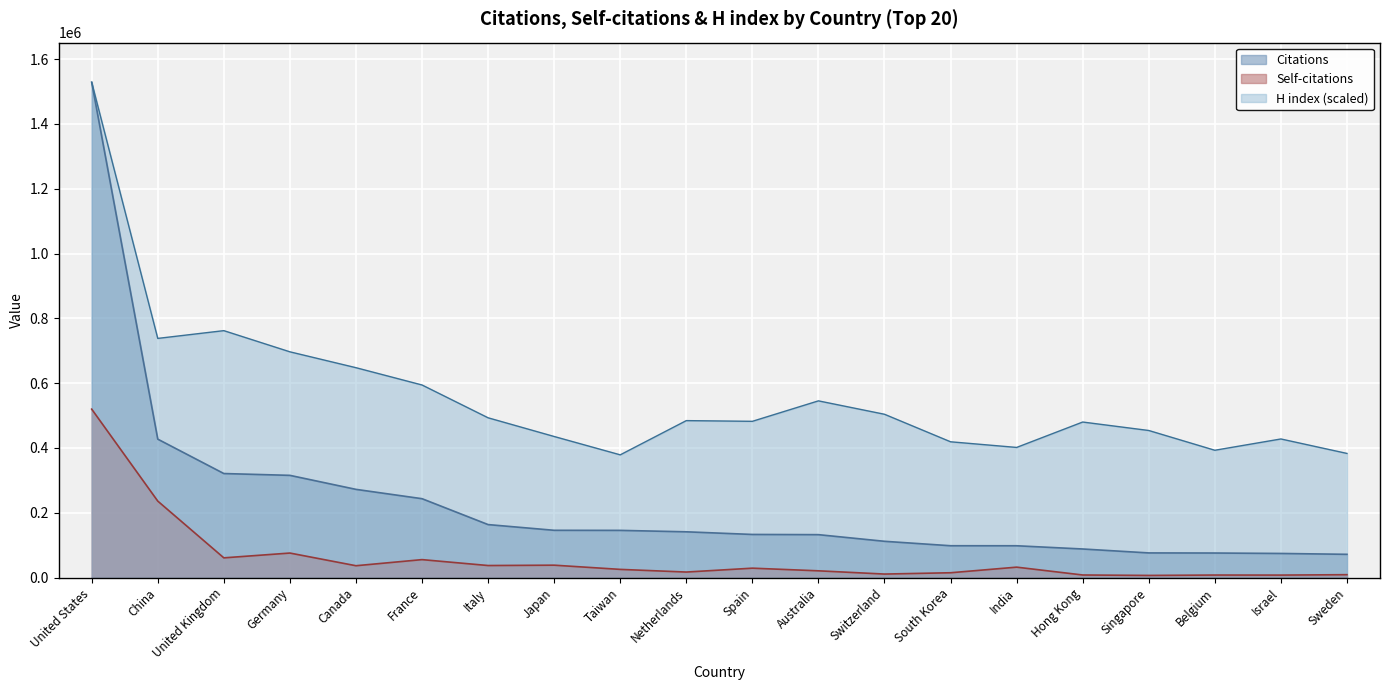

True or false: H index and Self-citations cross at least once.

False